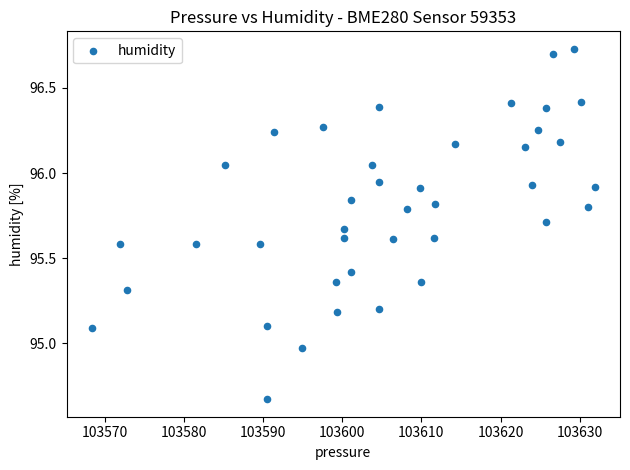

What is the range of Y values (max minus min)?

2.1